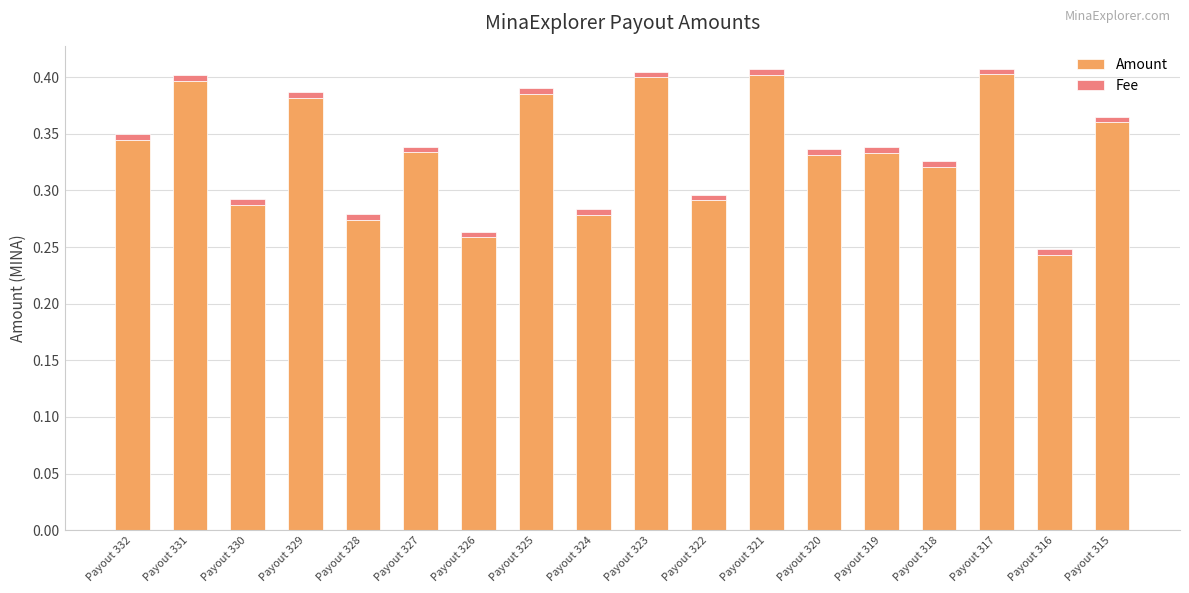

At which label is Amount closest to 0?

Payout 316